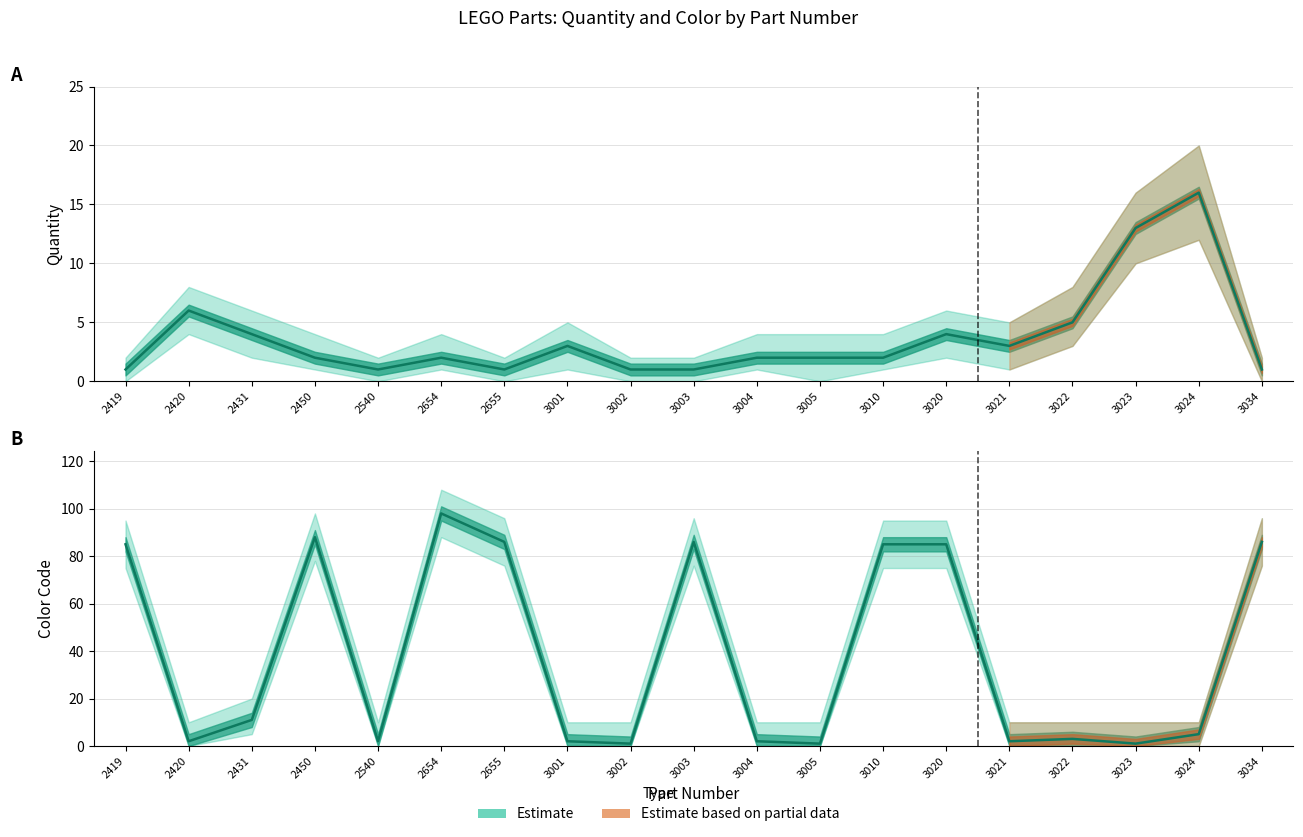

How many lines are shown in the chart?

2